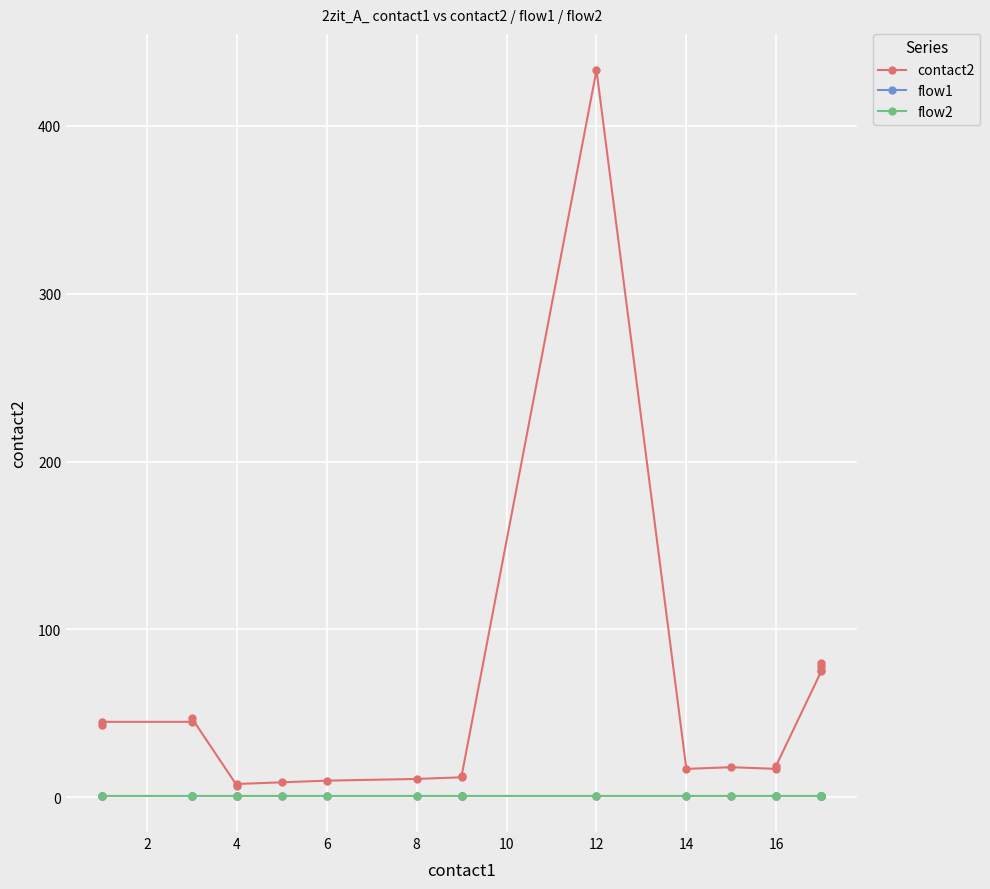

True or false: contact2 and flow1 cross at least once.

False